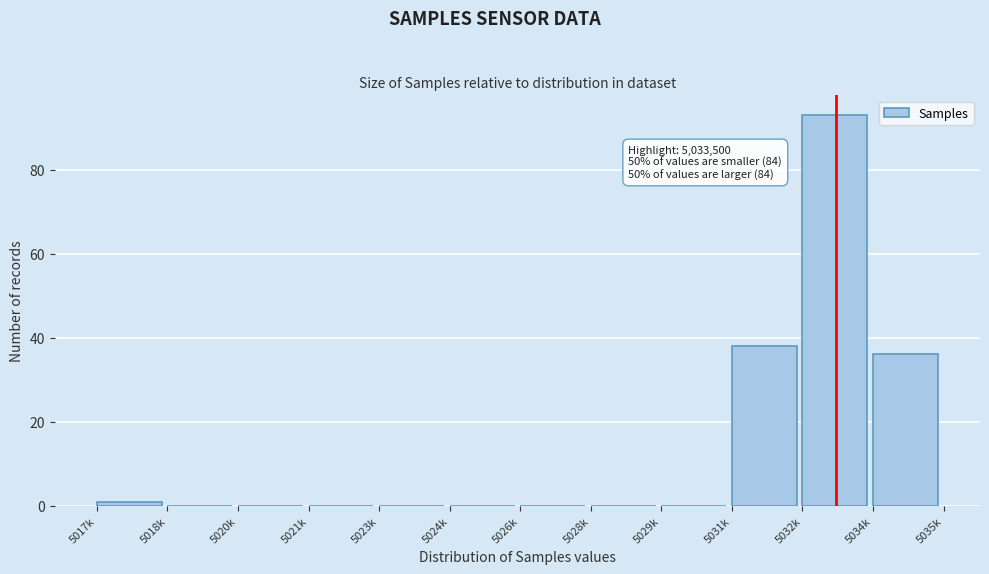

Reading left to right, what are all the values shown in this chart?

5017k=1	5018k=0	5020k=0	5021k=0	5023k=0	5024k=0	5026k=0	5028k=0	5029k=0	5031k=38	5032k=93	5034k=36